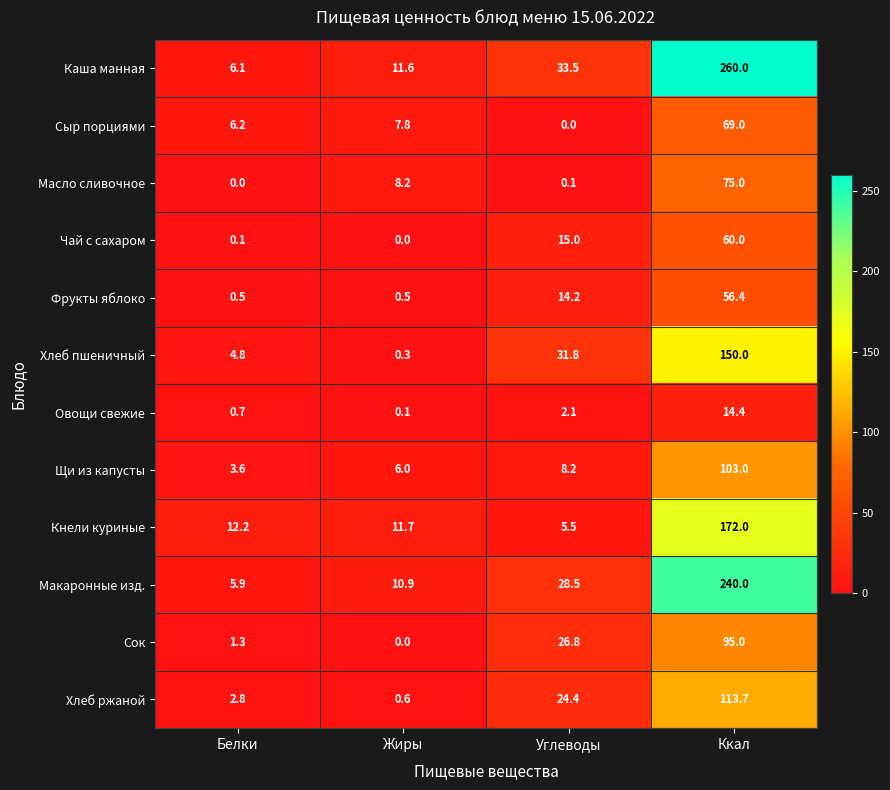

Between Углеводы and Ккал, which series saw the biggest shift?

Каша манная